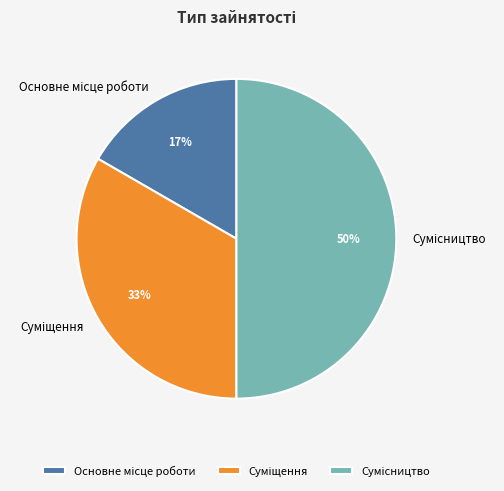

To the nearest percent, what is the average slice percentage?

33%